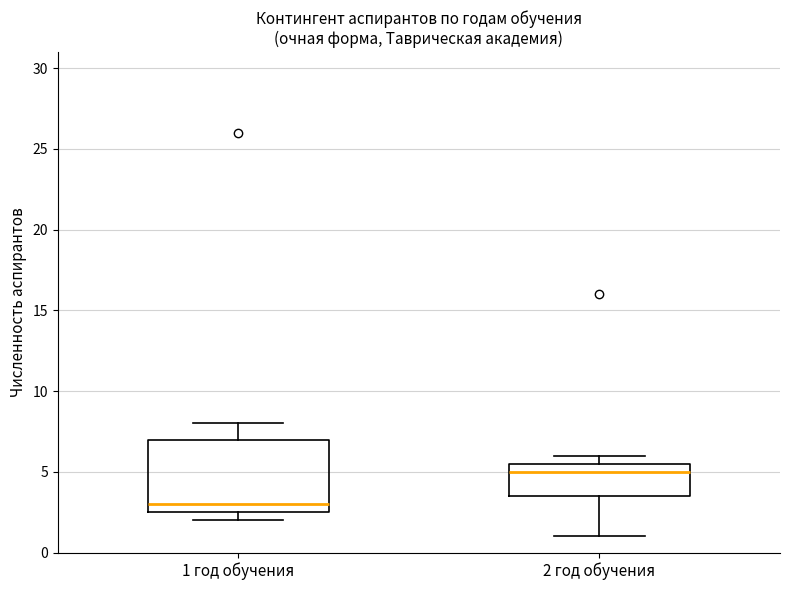

Comparing the boxes themselves (not the whiskers), which one is the tallest?

1 год обучения